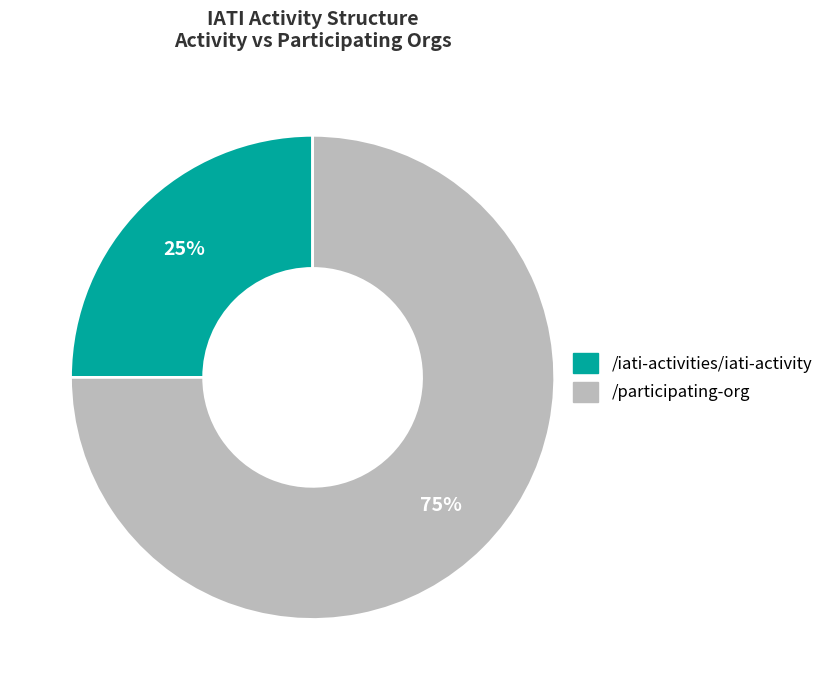

Is it true that /participating-org is 83% of the pie?

False